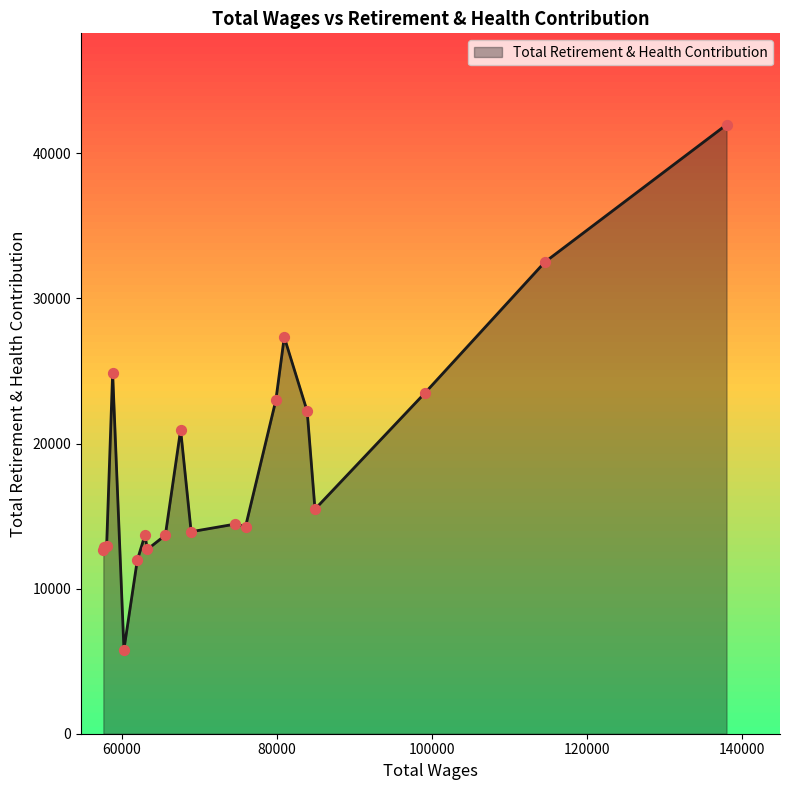

What is the smallest value displayed?

5805